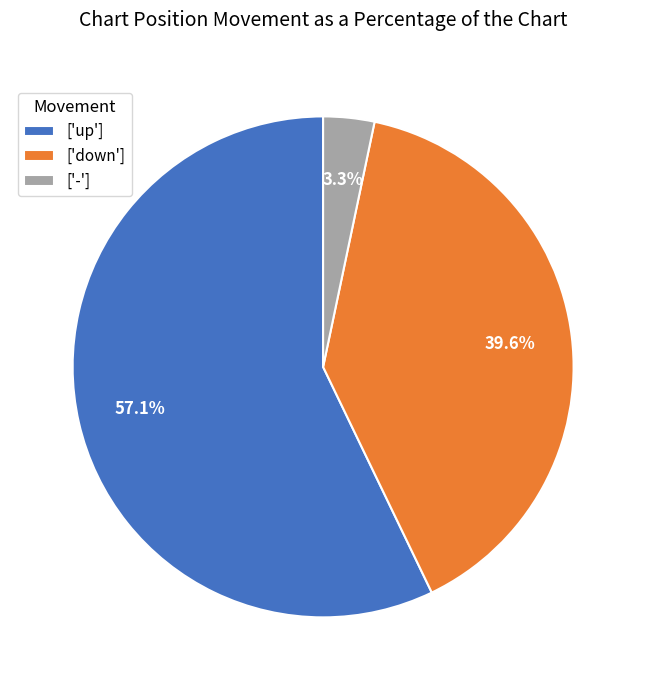

Do ['down'] and ['up'] together represent more than half of the pie?

Yes